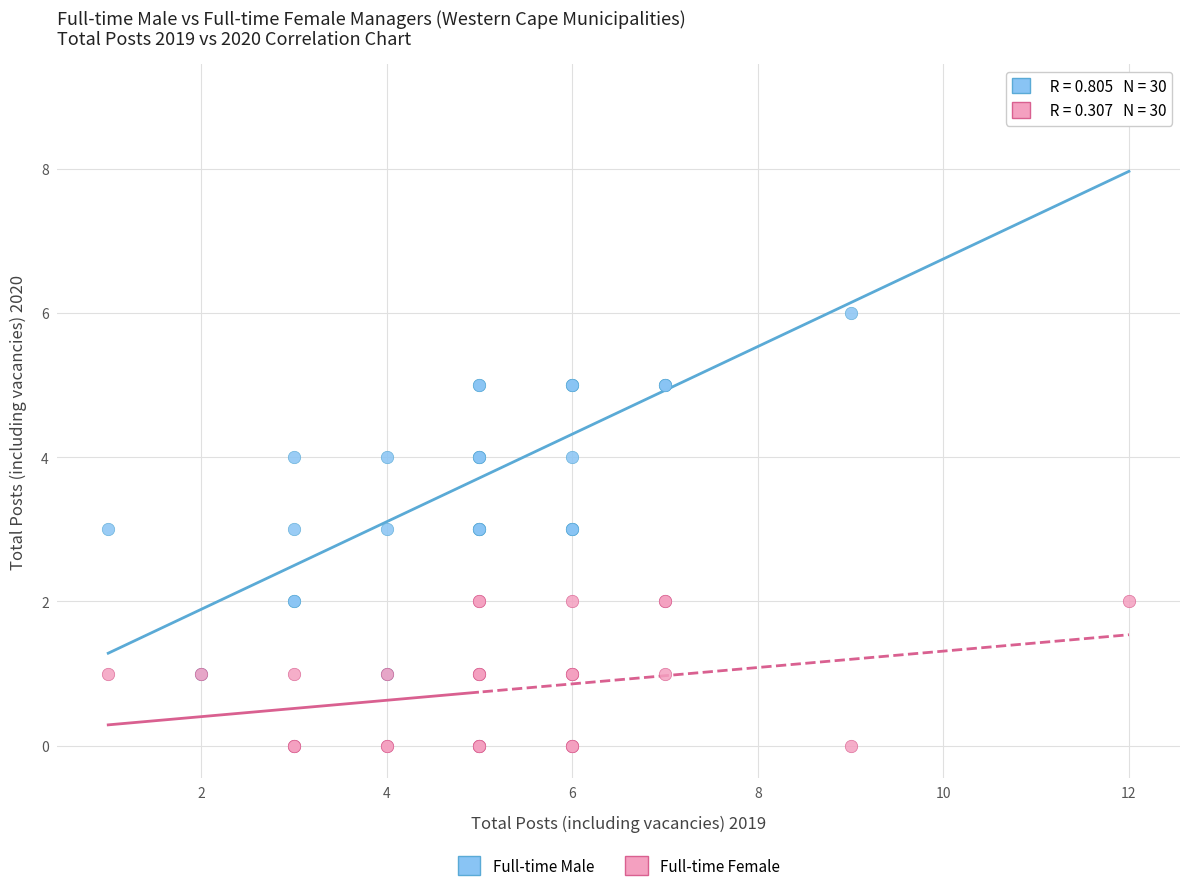

What are all the series names shown in the legend?

Full-time Male, Full-time Female